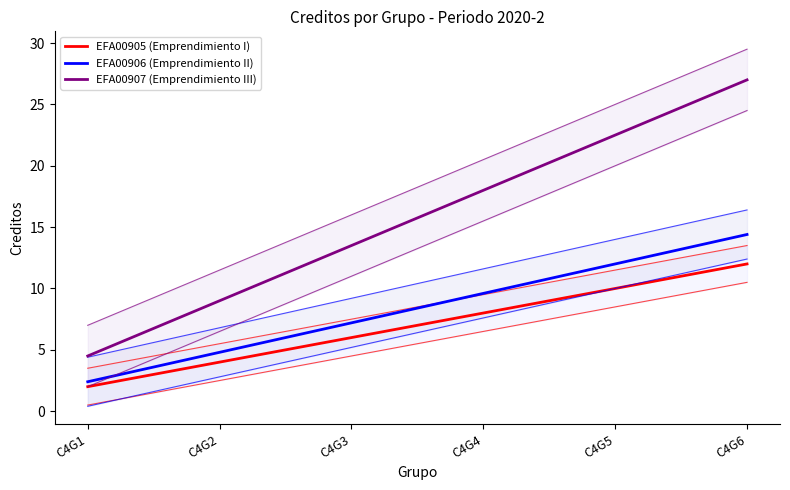

Does the chart have visible grid lines?

No